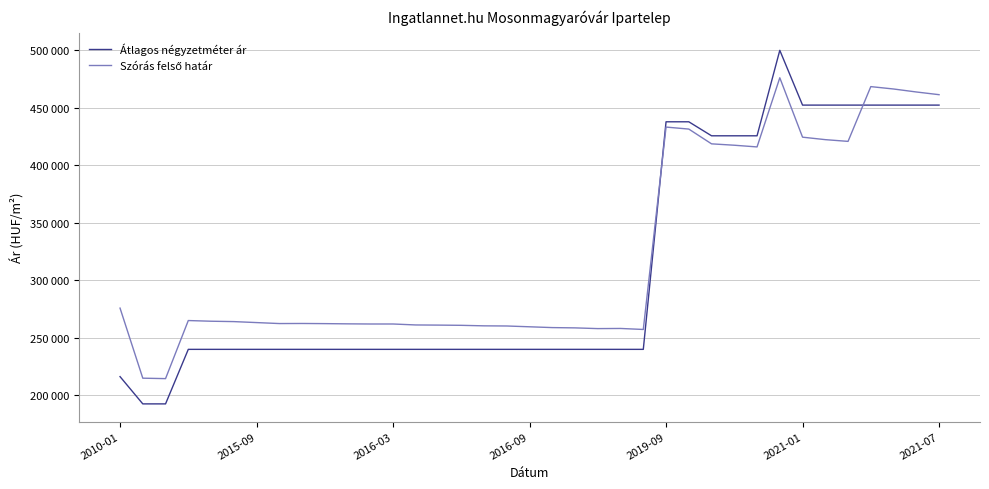

How many times do Szórás felső határ and Átlagos négyzetméter ár cross each other?

2